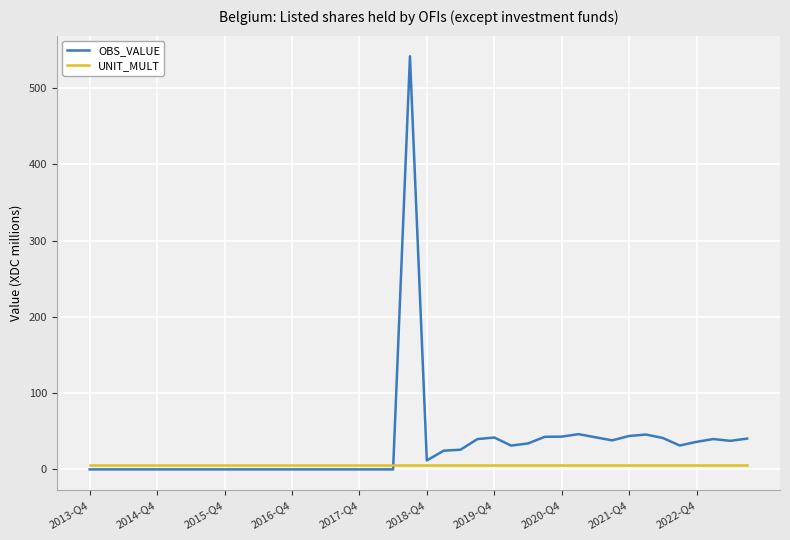

Which series has the largest range (max minus min)?

OBS_VALUE